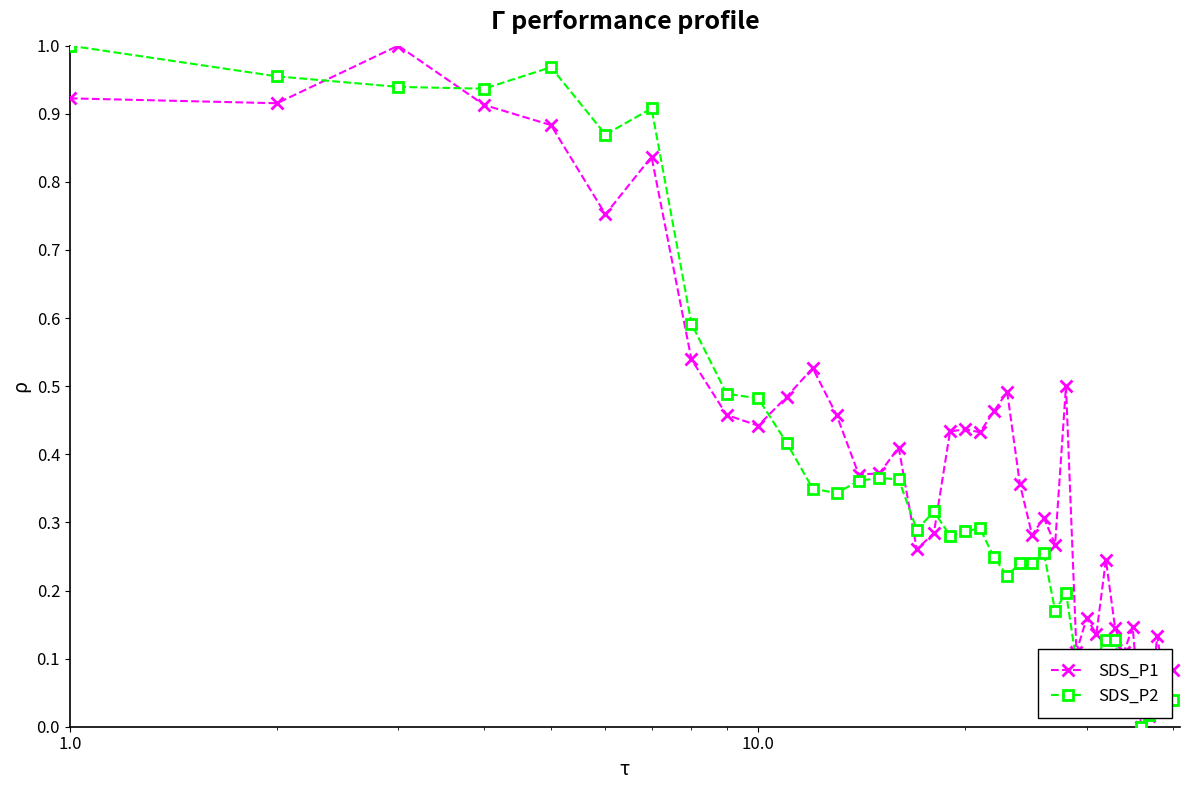

True or false: SDS_P1 has more than 0 points higher than both neighbors.

True